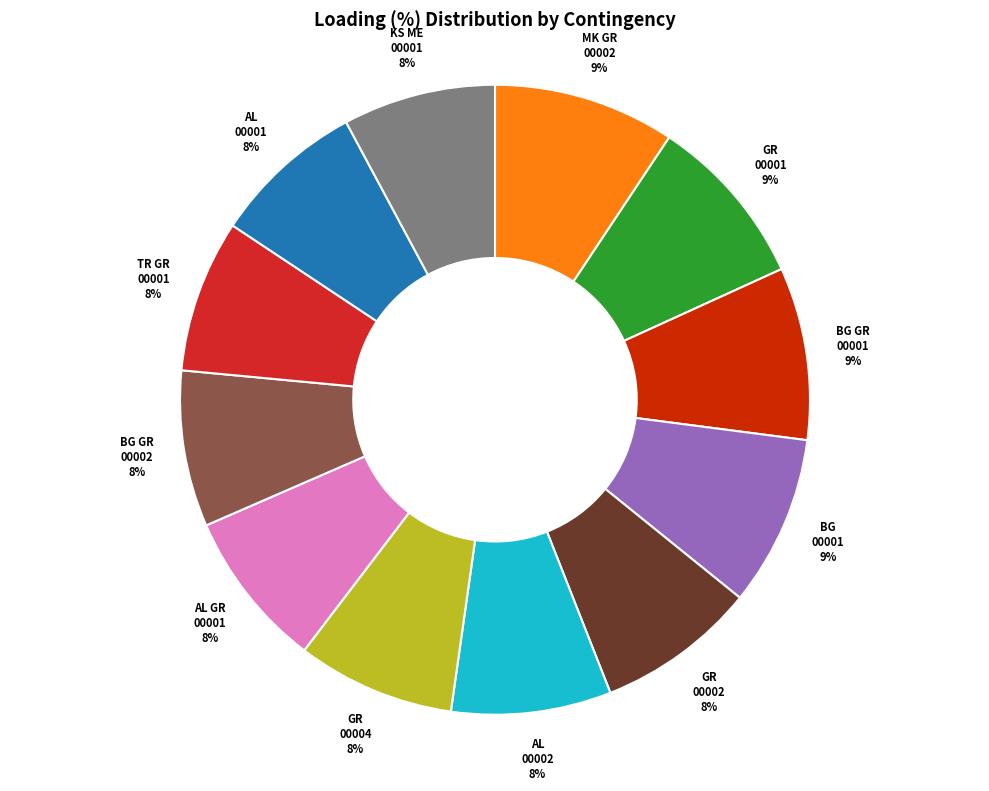

Is there any slice that represents more than half of the pie?

No